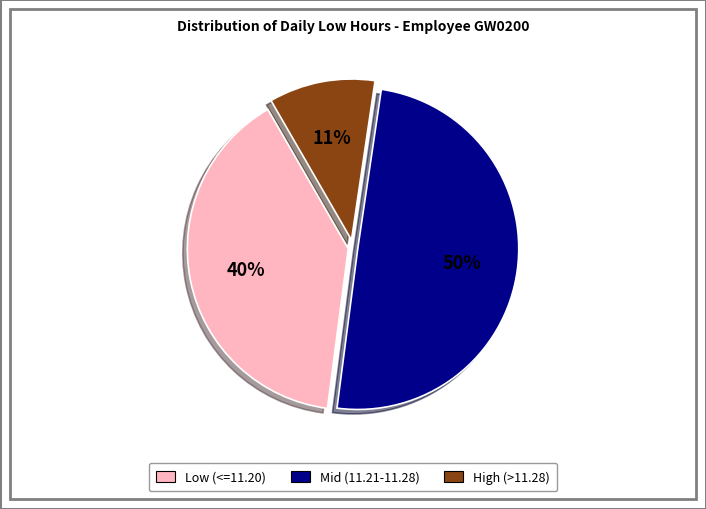

How many segments does this pie chart have?

3